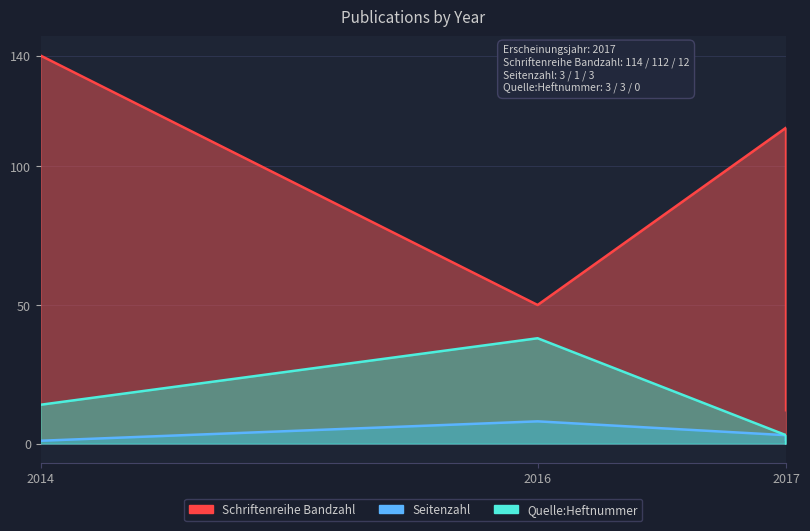

True or false: Schriftenreihe Bandzahl and Quelle:Heftnummer intersect in this chart.

False